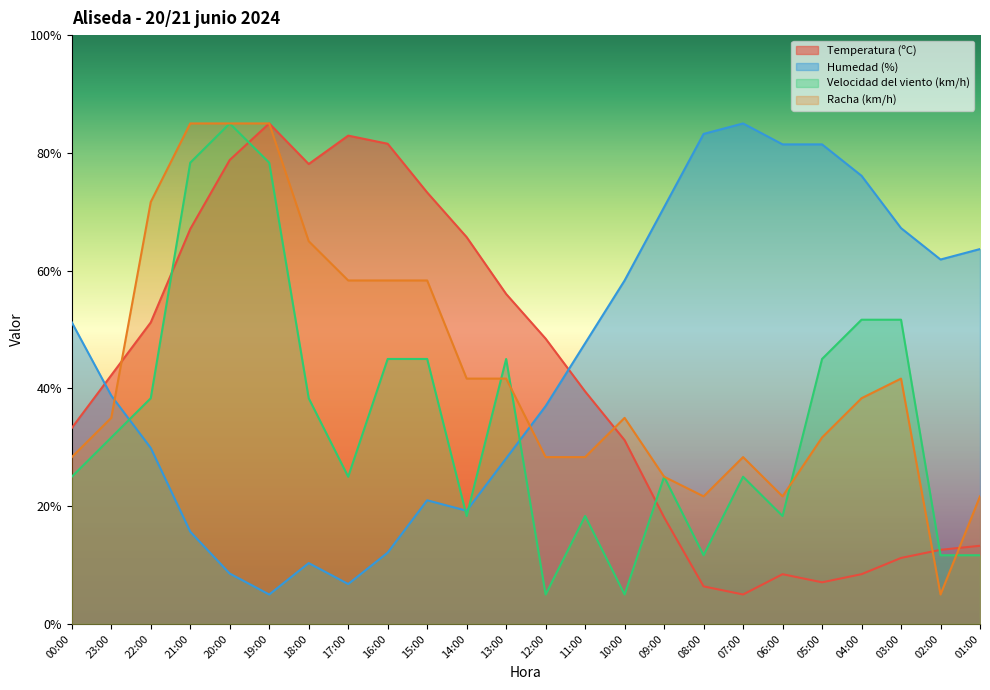

At 05:00, list the series in order from largest to smallest.

Humedad (%), Velocidad del viento (km/h), Racha (km/h), Temperatura (ºC)